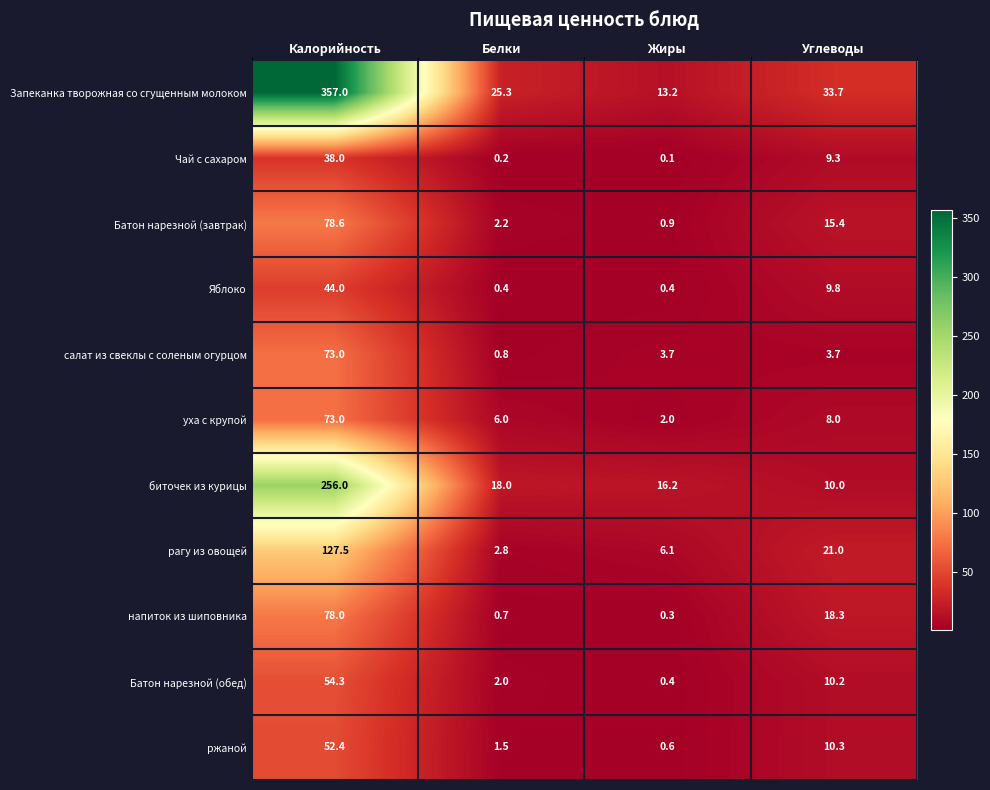

Where is биточек из курицы nearest to the value 133?

Белки